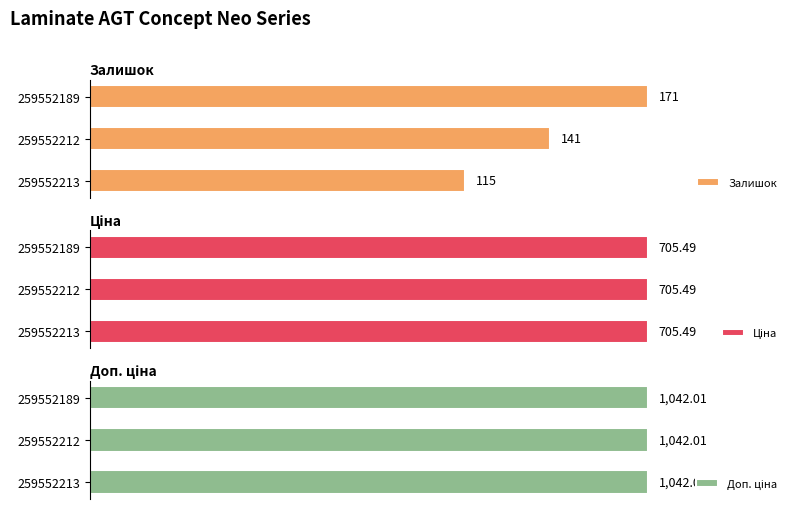

List the labels in order of Залишок value, smallest first.

259552213, 259552212, 259552189